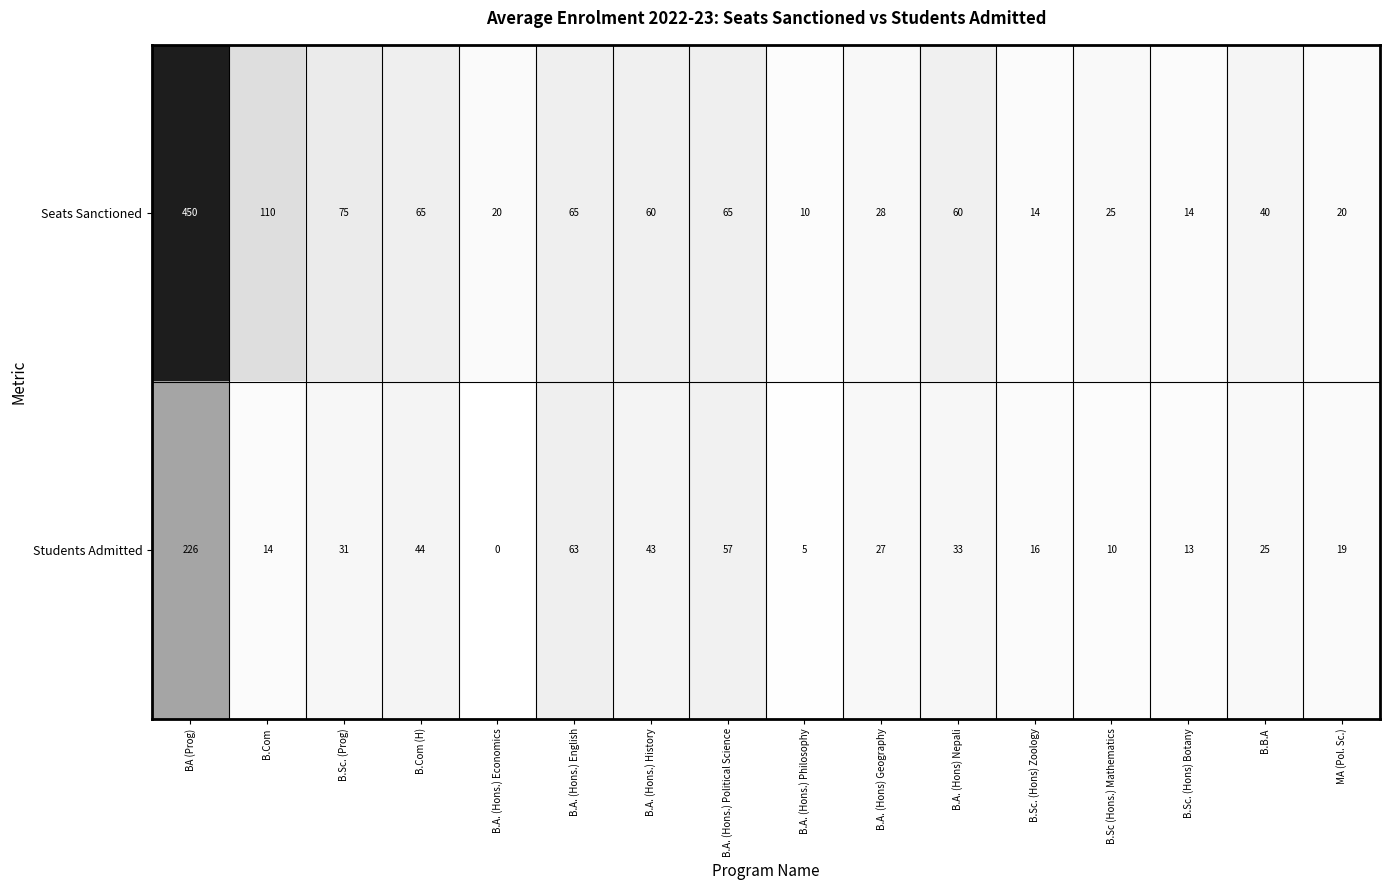

At which label does Seats Sanctioned first exceed 60?

BA (Prog)